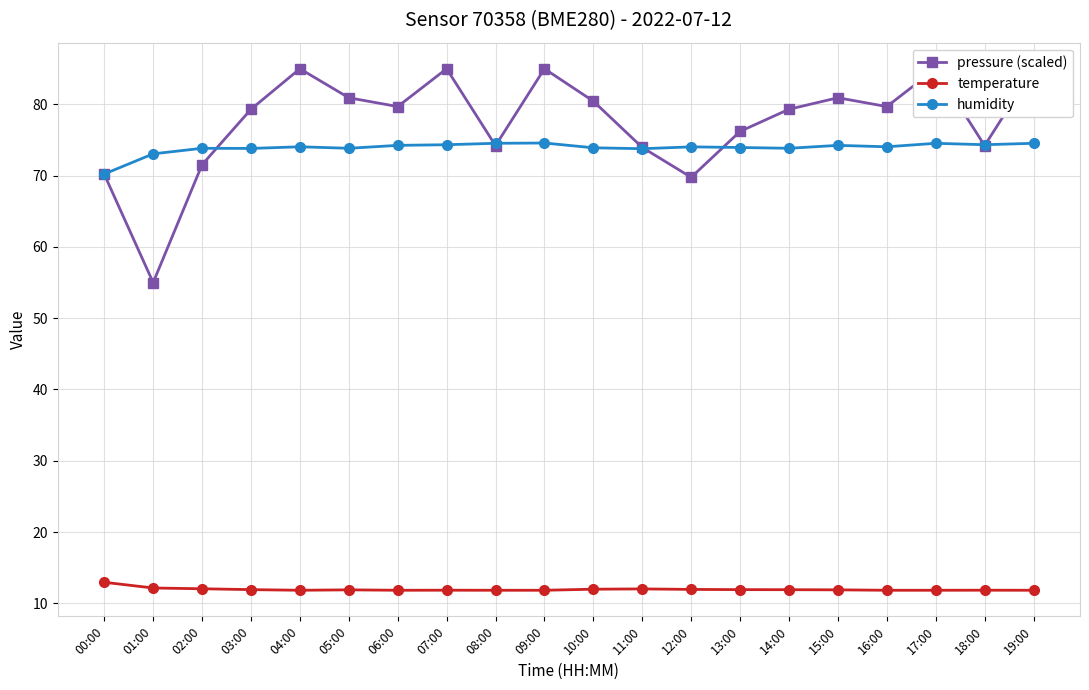

Reading left to right, transcribe all the data shown in this chart.

pressure (scaled): 00:00=70.2	01:00=55.0	02:00=71.5	03:00=79.3	04:00=85.0	05:00=80.9	06:00=79.7	07:00=85.0	08:00=74.2	09:00=85.0	10:00=80.4	11:00=74.0	12:00=69.8	13:00=76.2	14:00=79.3	15:00=80.9	16:00=79.7	17:00=85.0	18:00=74.2	19:00=85.0
temperature: 00:00=12.9	01:00=12.2	02:00=12.0	03:00=11.9	04:00=11.8	05:00=11.9	06:00=11.8	07:00=11.8	08:00=11.8	09:00=11.8	10:00=12.0	11:00=12.0	12:00=11.9	13:00=11.9	14:00=11.9	15:00=11.9	16:00=11.8	17:00=11.8	18:00=11.8	19:00=11.8
humidity: 00:00=70.2	01:00=73.1	02:00=73.8	03:00=73.8	04:00=74.0	05:00=73.8	06:00=74.2	07:00=74.3	08:00=74.5	09:00=74.6	10:00=73.9	11:00=73.8	12:00=74.0	13:00=74.0	14:00=73.8	15:00=74.2	16:00=74.0	17:00=74.5	18:00=74.3	19:00=74.5